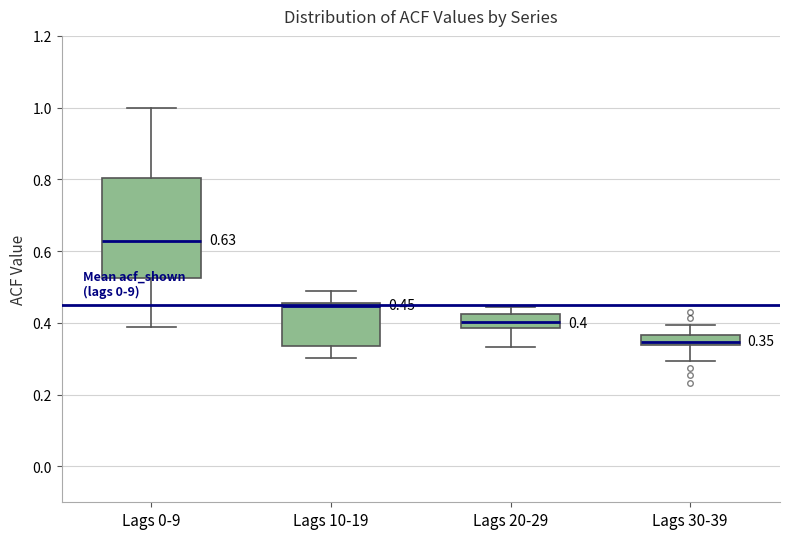

Which box's median line is the highest?

Lags 0-9